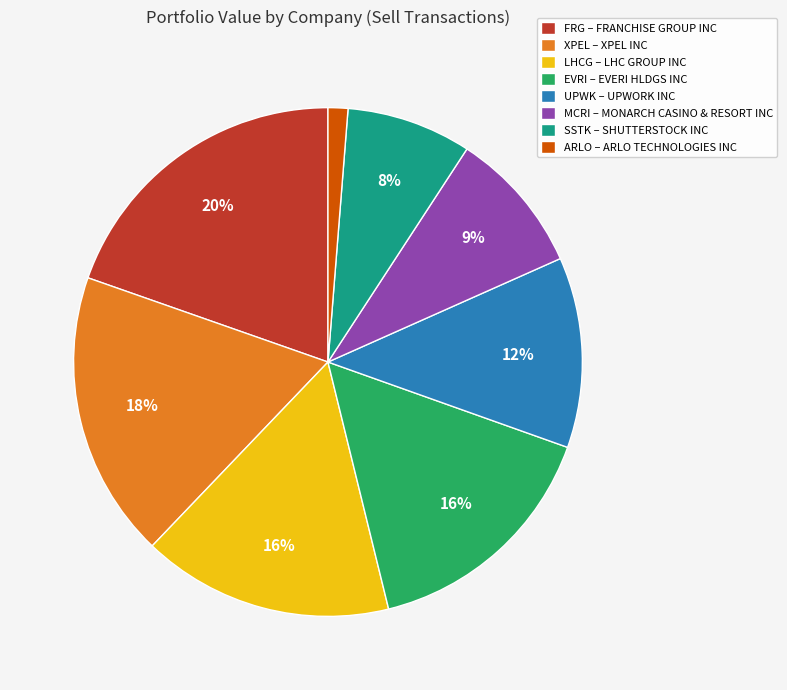

What is the largest slice in the pie chart?

FRG – FRANCHISE GROUP INC